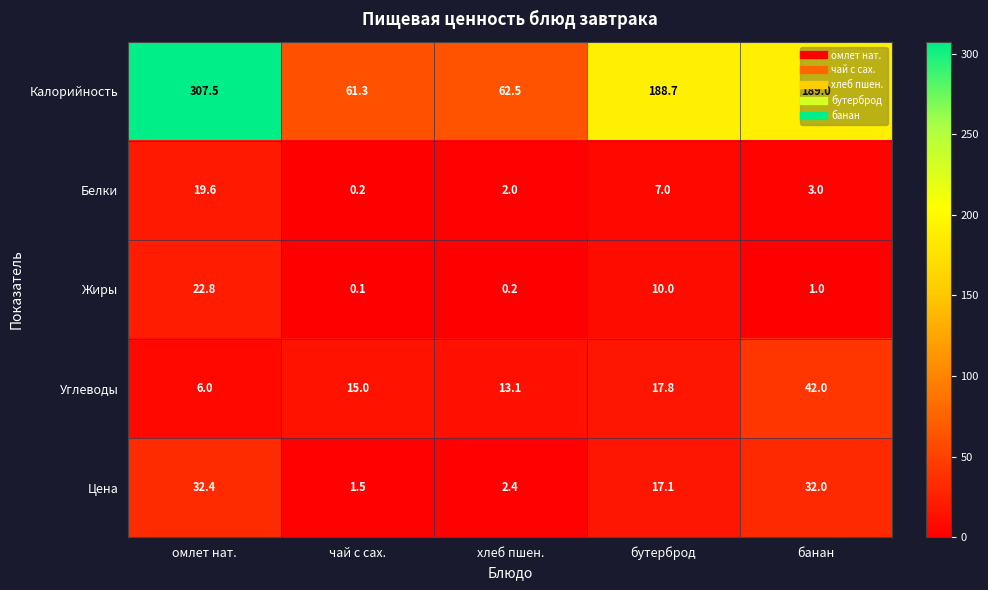

At банан, list the series in order from smallest to largest.

Жиры, Белки, Цена, Углеводы, Калорийность